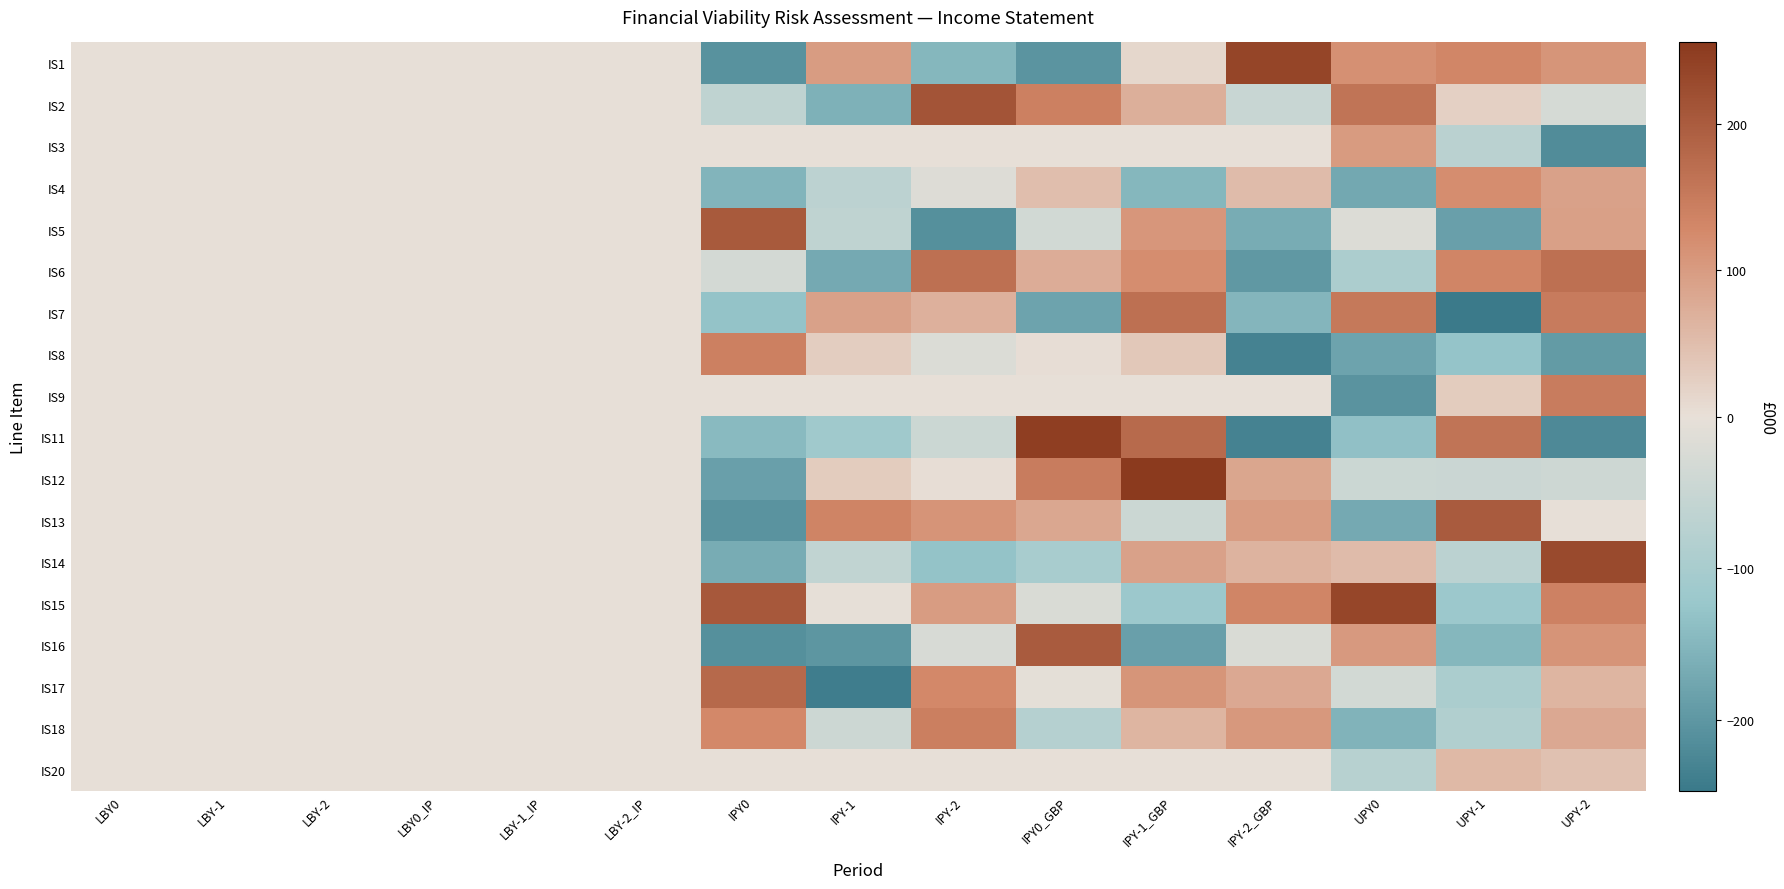

What is the smallest value displayed?

-247